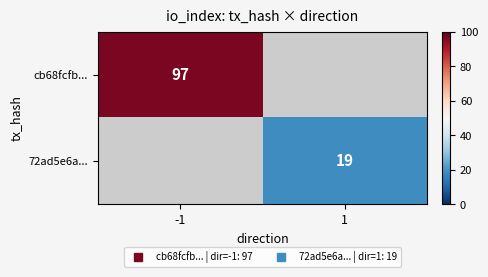

At which label does cb68fcfb... reach its minimum?

-1